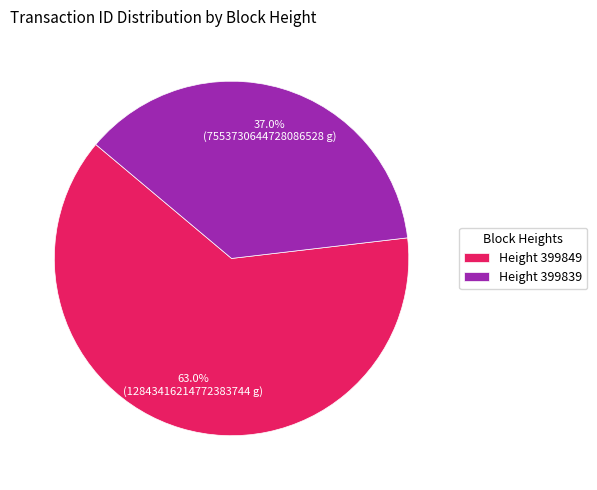

Which has a higher value, Height 399839 or Height 399849?

Height 399849